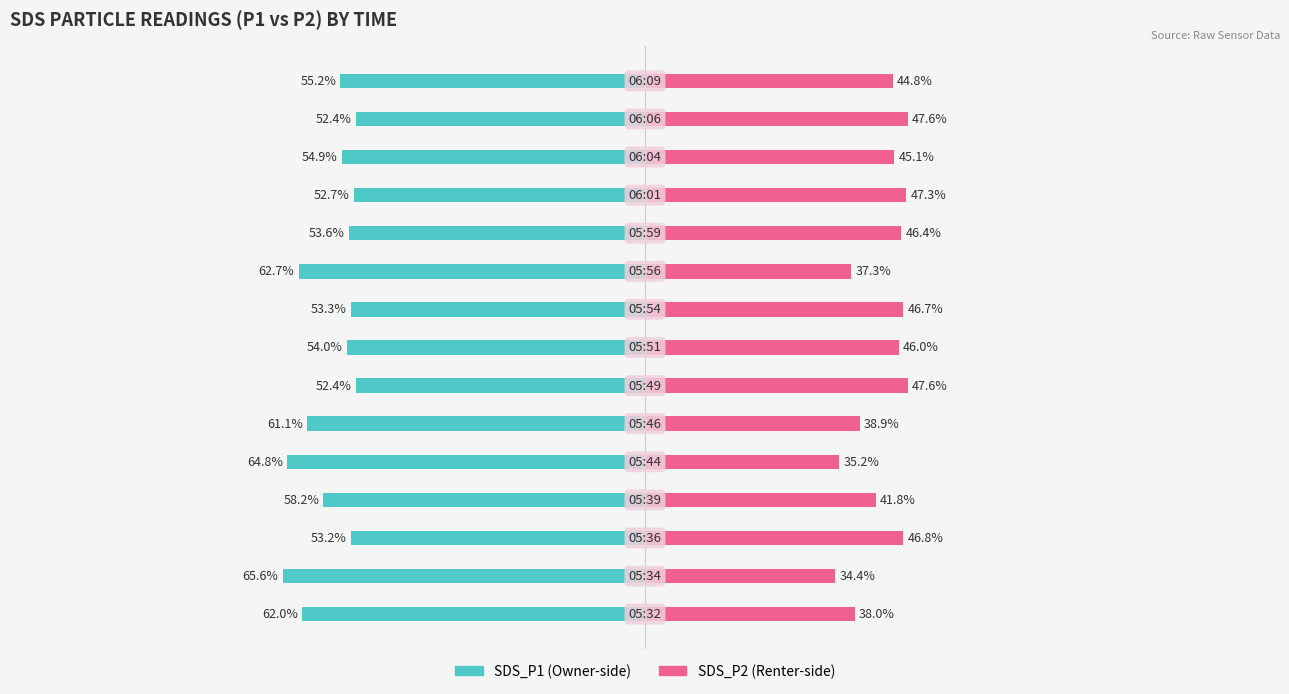

Are the bars grouped side by side (vs. stacked)?

Yes